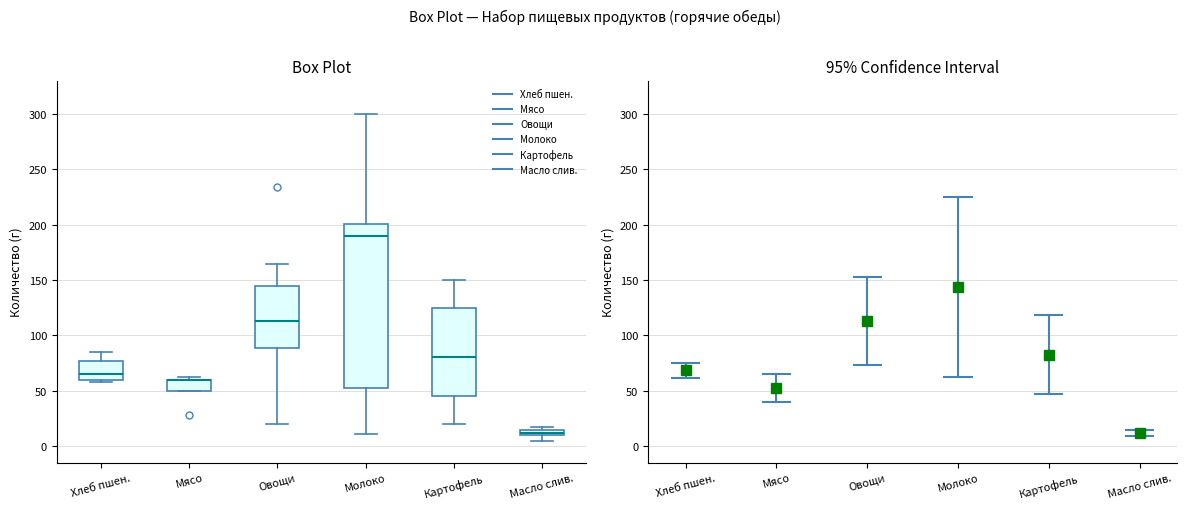

Which box is the tallest, from its lower edge to its upper edge?

Молоко